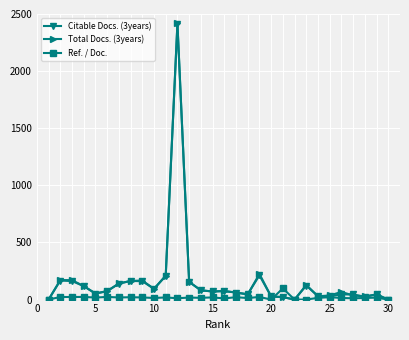

What is the maximum value for Ref. / Doc.?

98.0